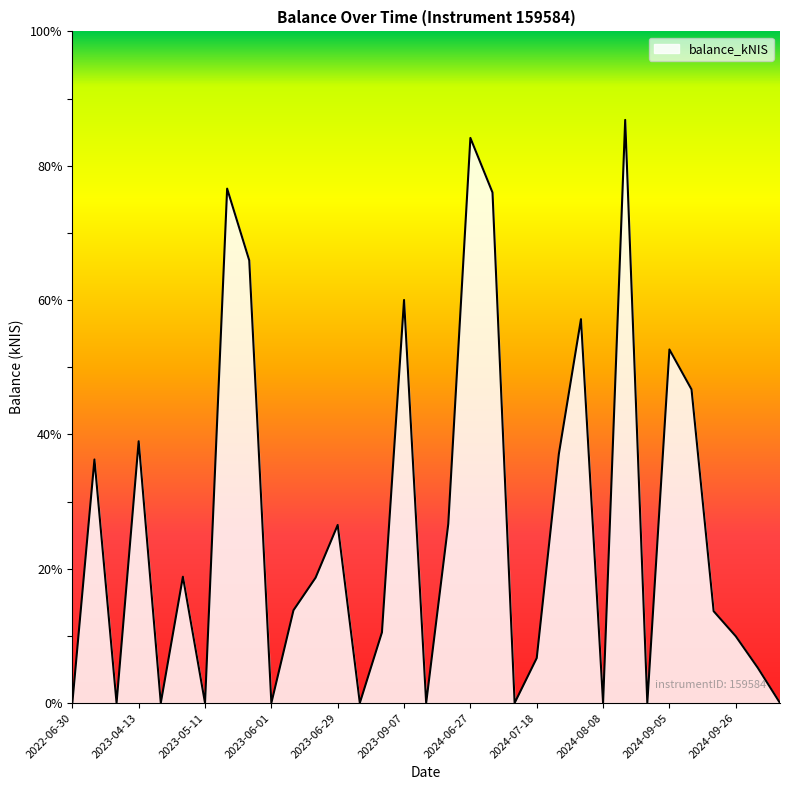

How many categories are shown in the chart?

33